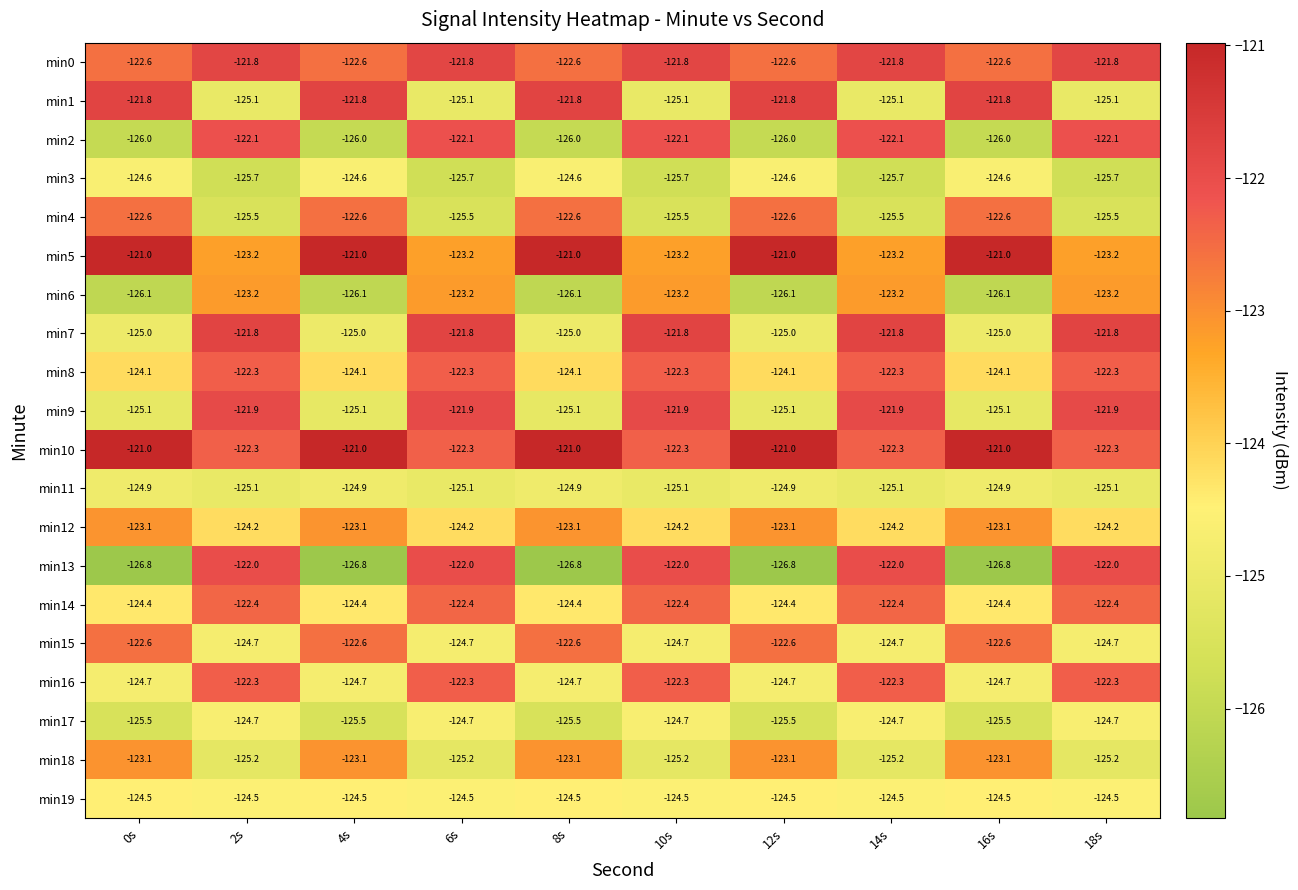

True or false: min1 has a value of -121.8 at 0s.

True